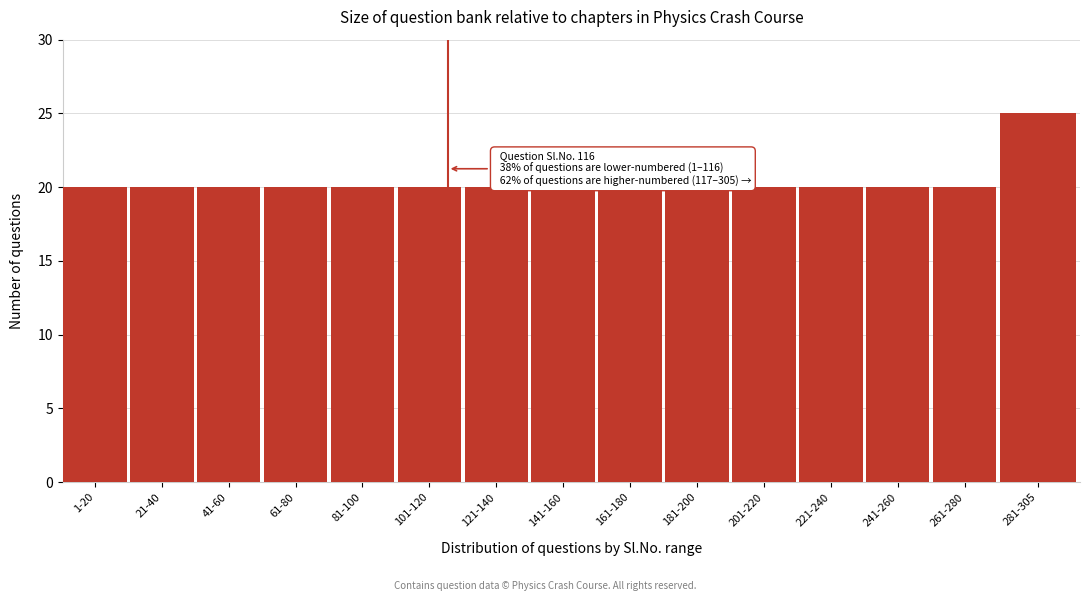

Reading left to right, list all the values displayed in this chart.

20	20	20	20	20	20	20	20	20	20	20	20	20	20	25